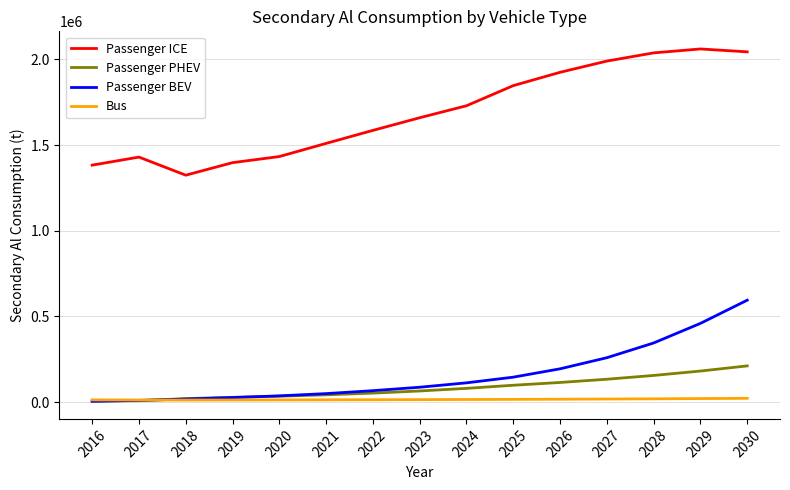

True or false: Passenger ICE and Bus intersect in this chart.

False